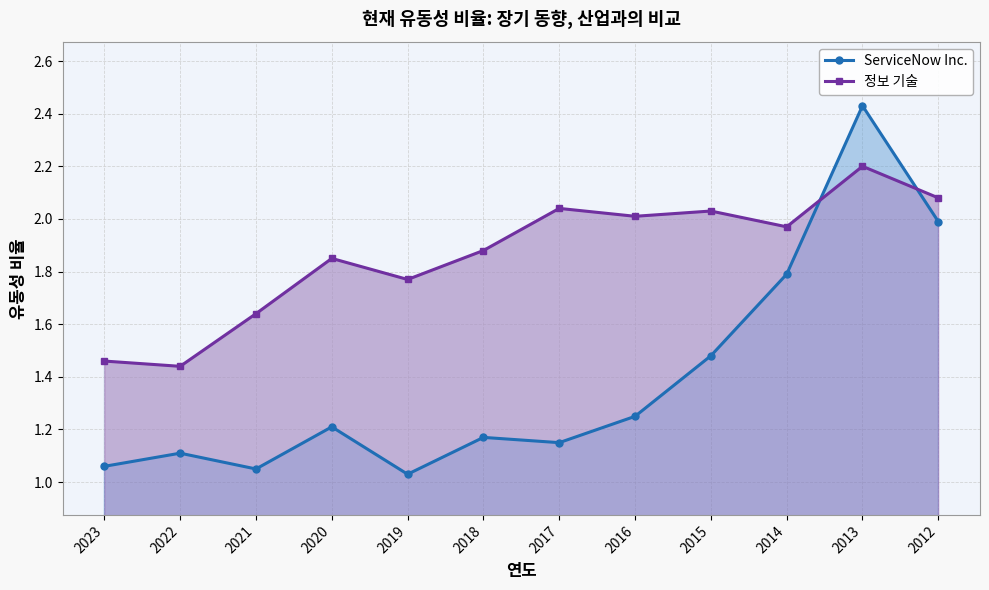

The value of 정보 기술 at 2018 is 0.6. True or false?

False